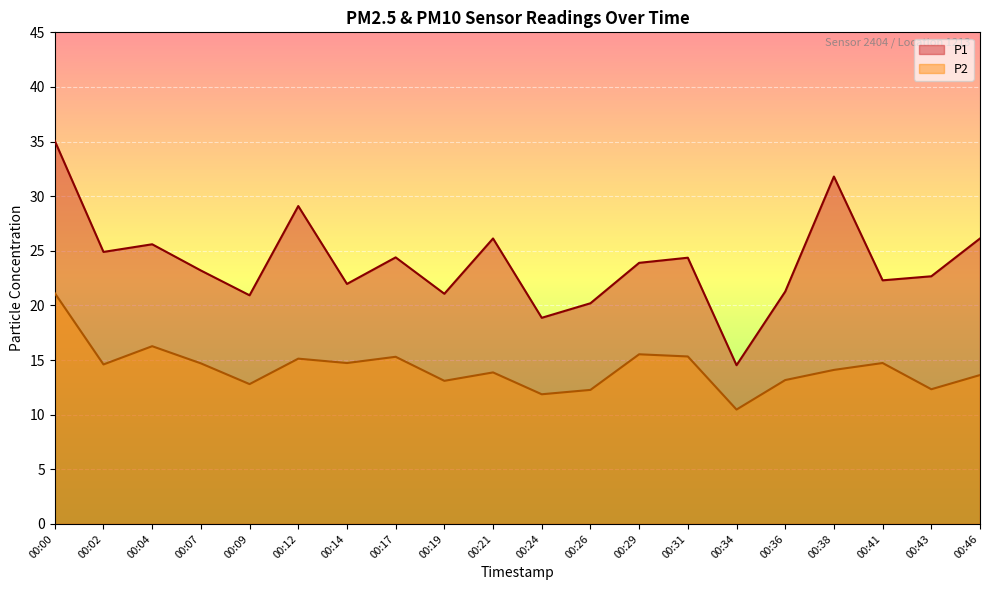

Where is the first local maximum for P1?

00:04